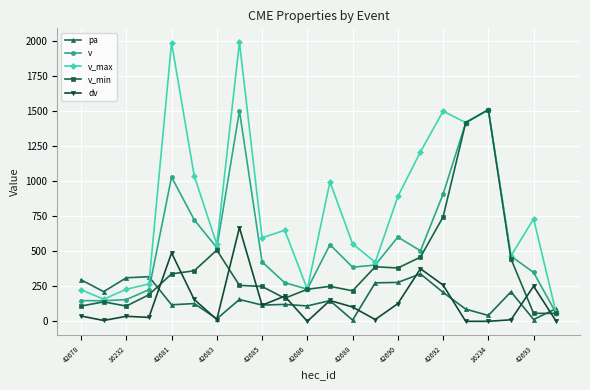

True or false: dv has more than 1 interior local peaks.

True